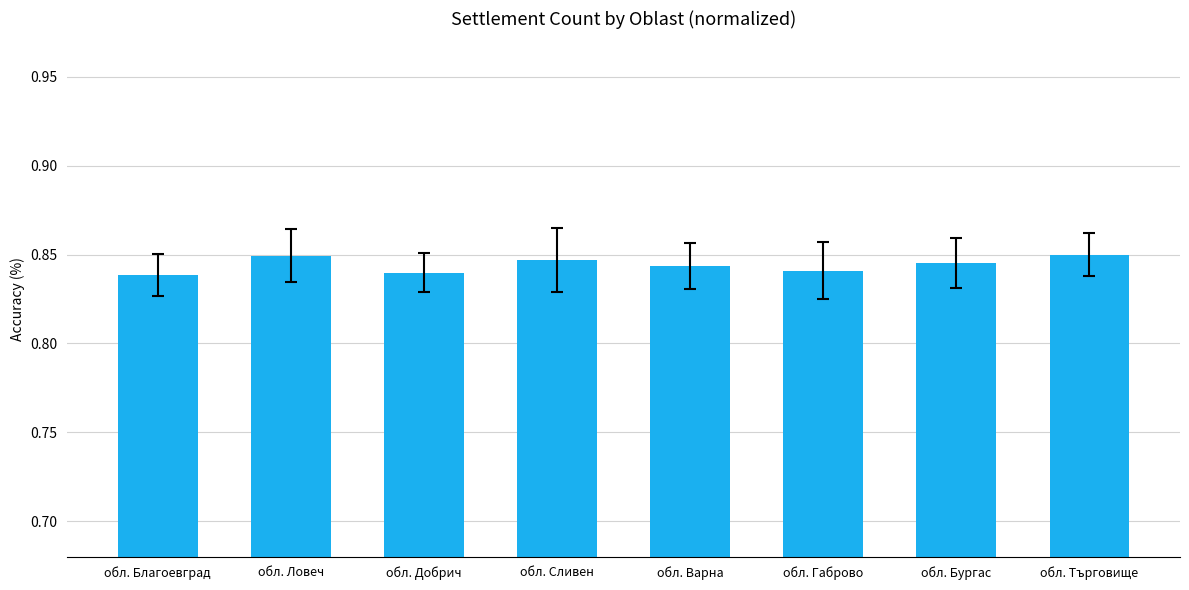

Is it true that the value at обл. Бургас is 0.5?

False